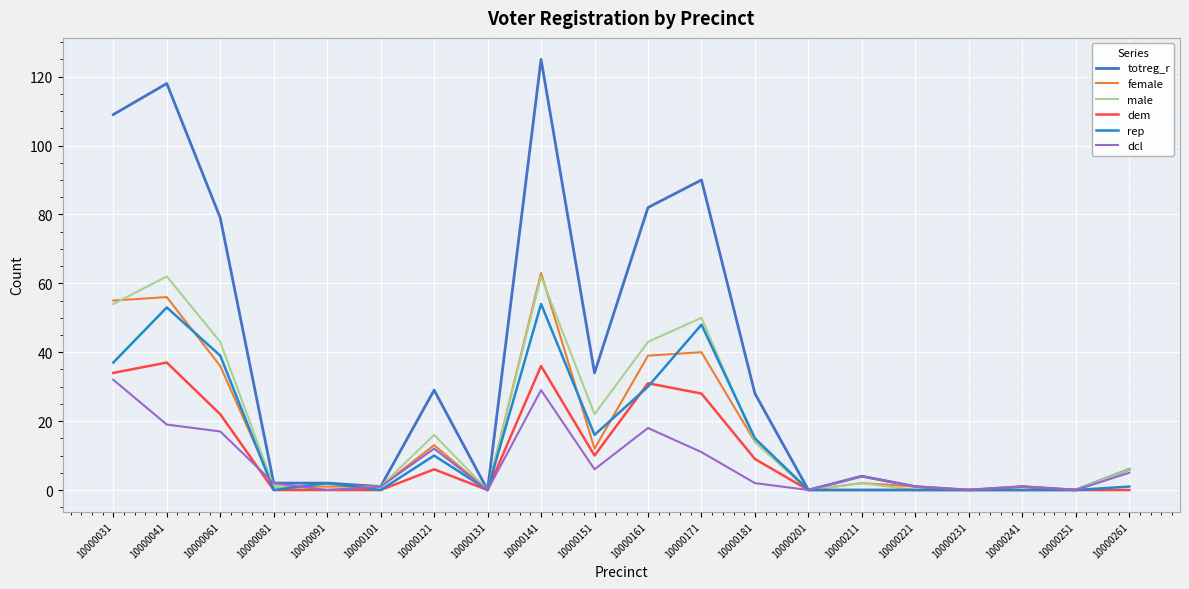

How many distinct data groups are displayed?

6